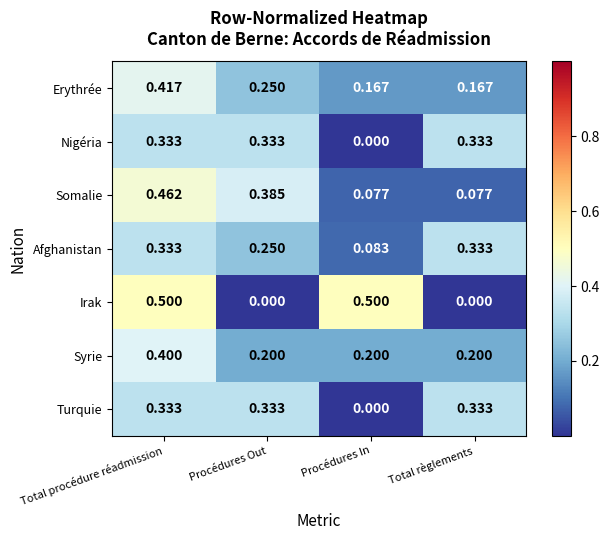

Which series changed the most between Total procédure réadmission and Procédures Out?

Irak